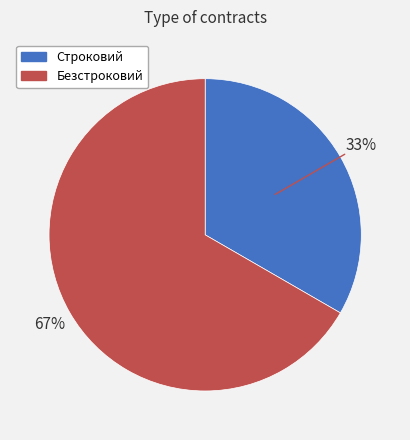

How many segments does this pie chart have?

2